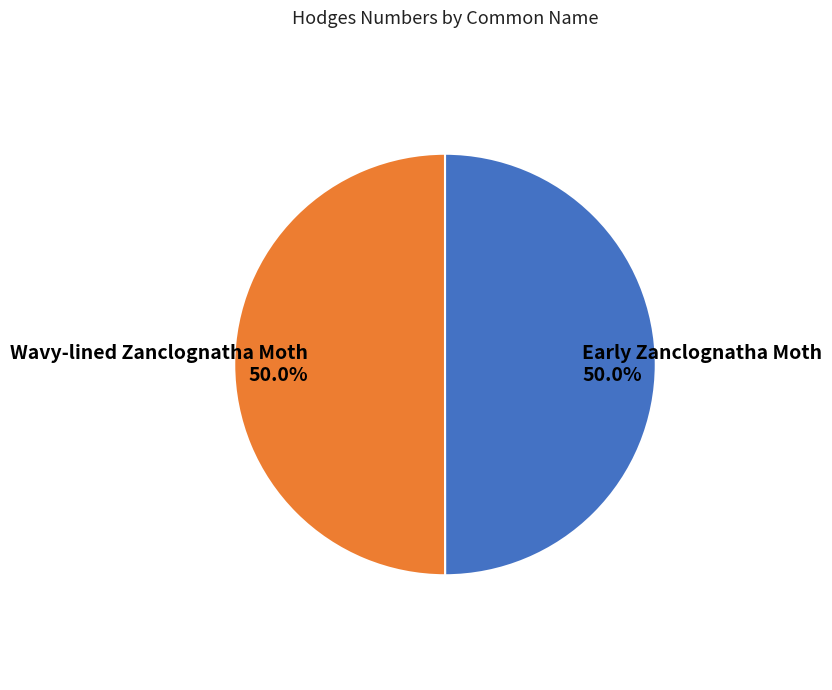

Is it true that Wavy-lined Zanclognatha Moth is 50% of the pie?

True